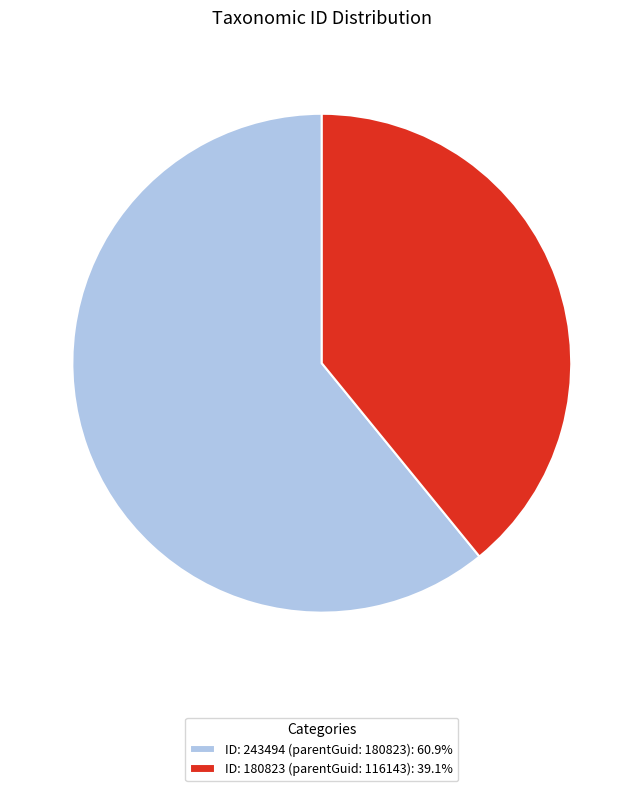

Does any single category account for the majority?

Yes